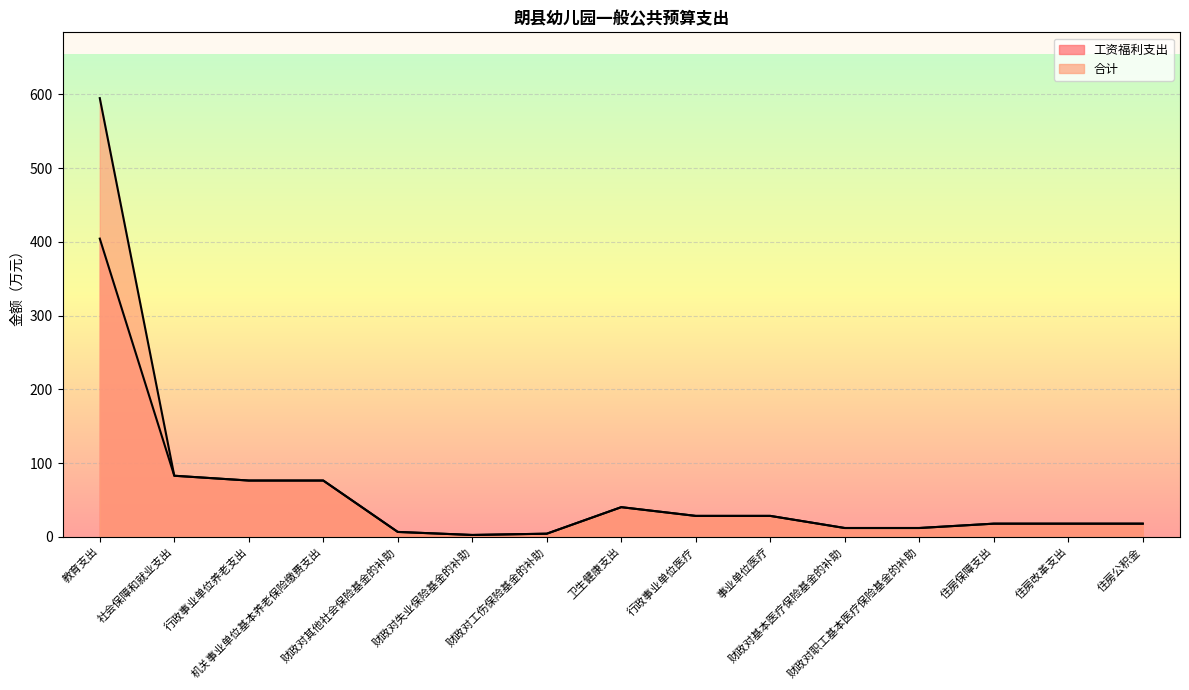

What is the difference between the 工资福利支出 values at 财政对失业保险基金的补助 and 住房改革支出?

15.3